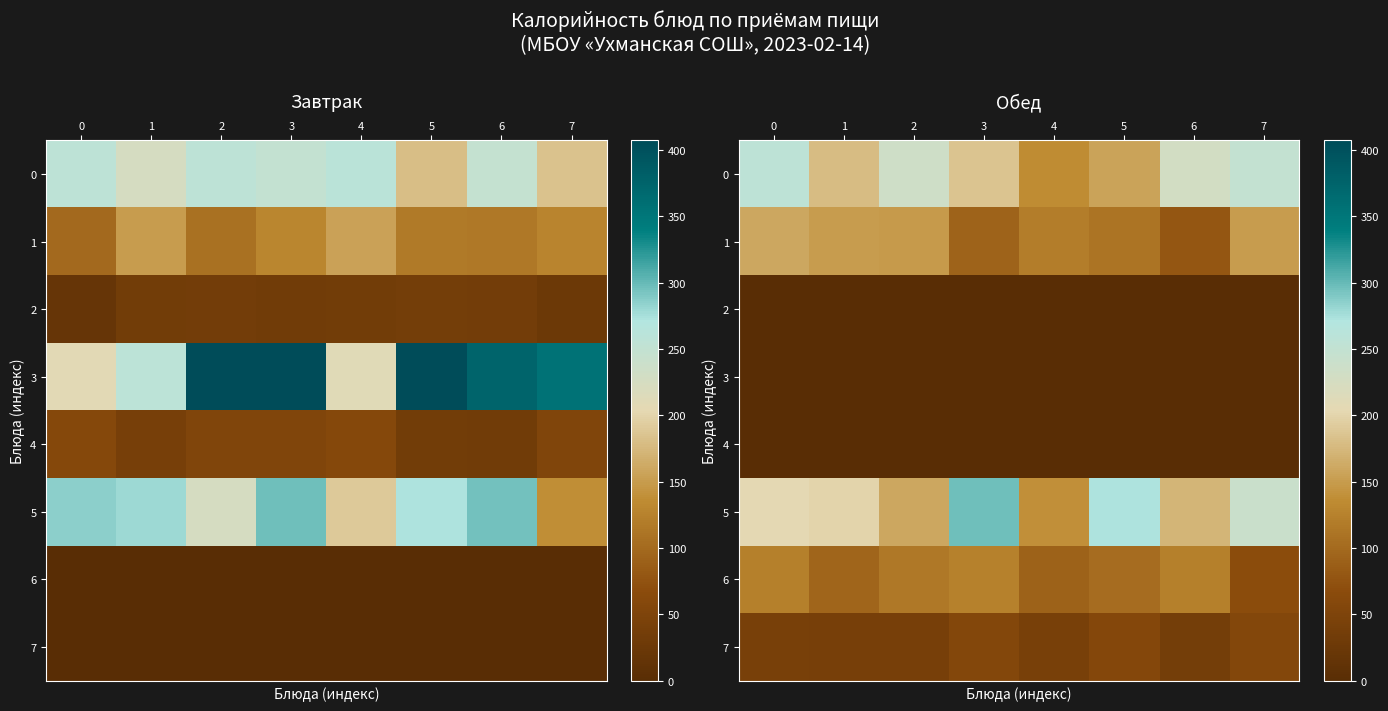

True or false: row_2 has a value of 0.0 at 6.

True